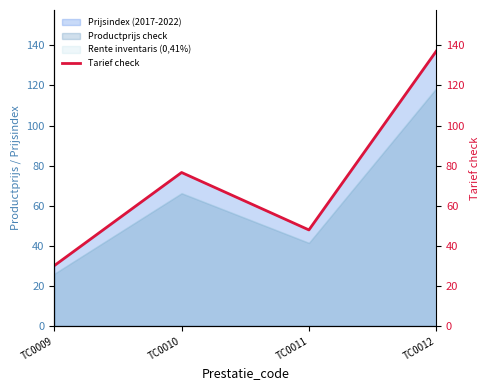

True or false: the data shows 47.9 at TC0011.

True